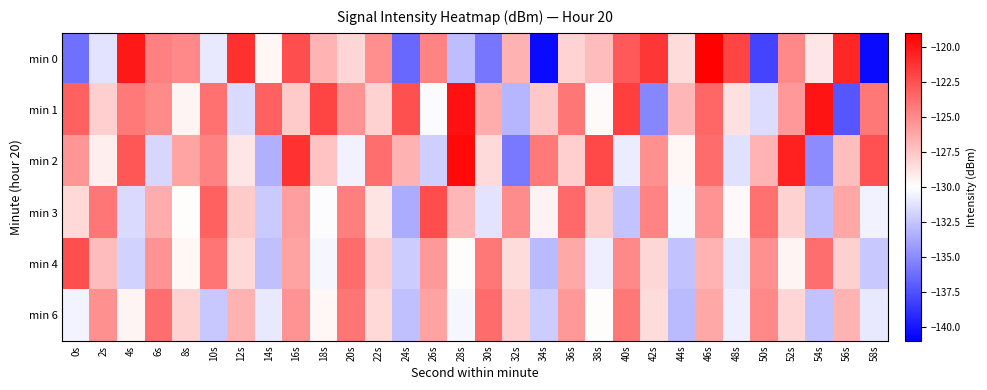

Rank the series by their maximum value, from highest to lowest.

min 0, min 2, min 1, min 3, min 4, min 6